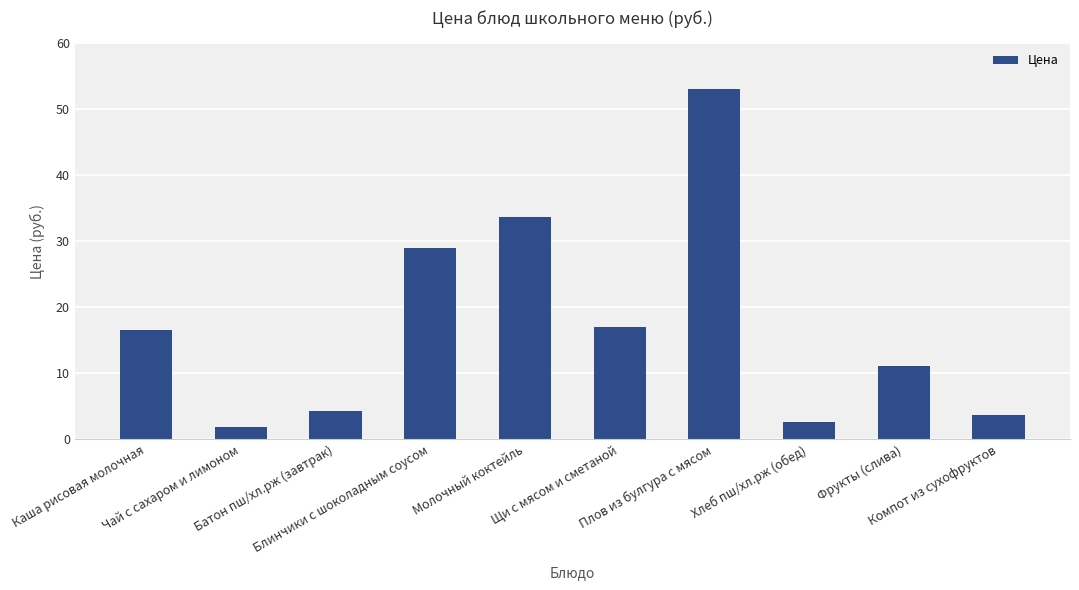

Where does the data first go above 16?

Каша рисовая молочная